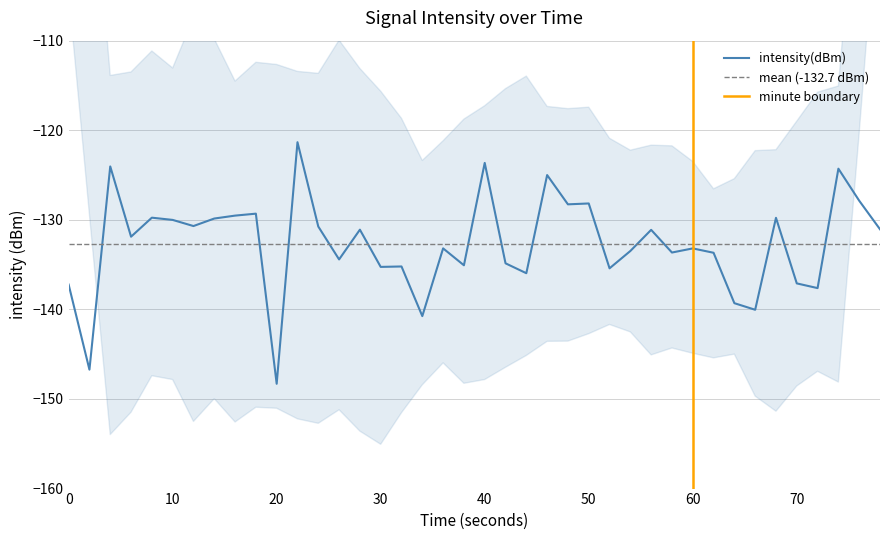

What is the highest value of the intensity(dBm) series?

-121.3